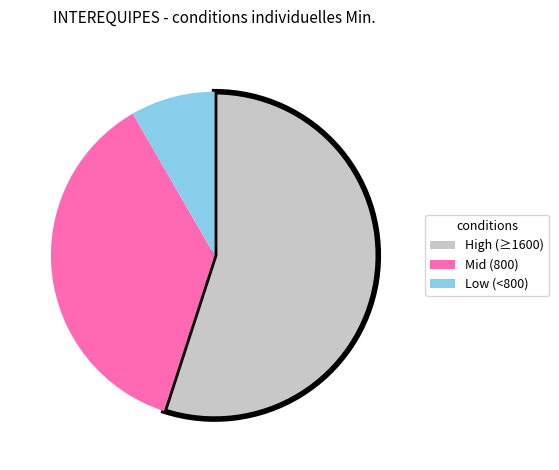

Which slice is the largest?

High (≥1600)